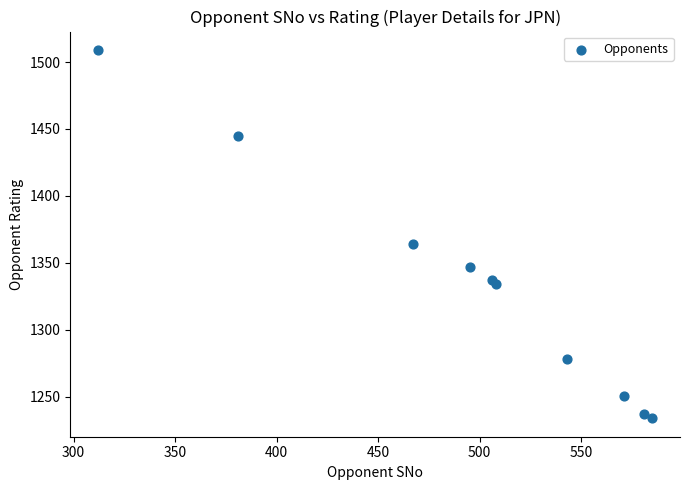

What Y value in the scatter plot is closest to 1371?

1364